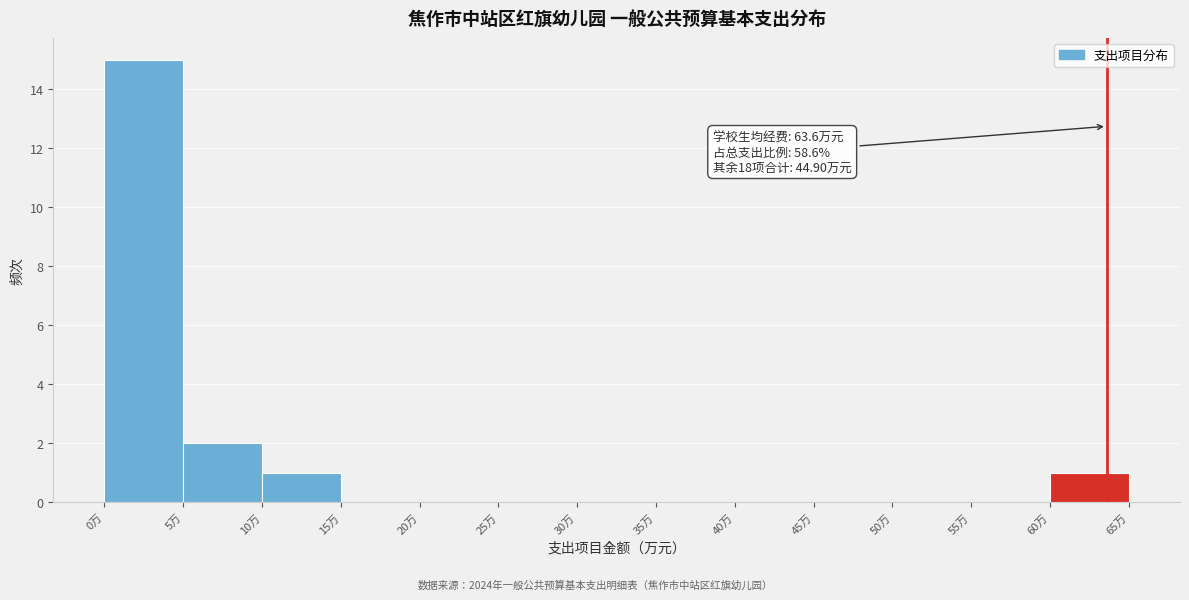

Over which range of the x-axis is the bar tallest?

0 to 5